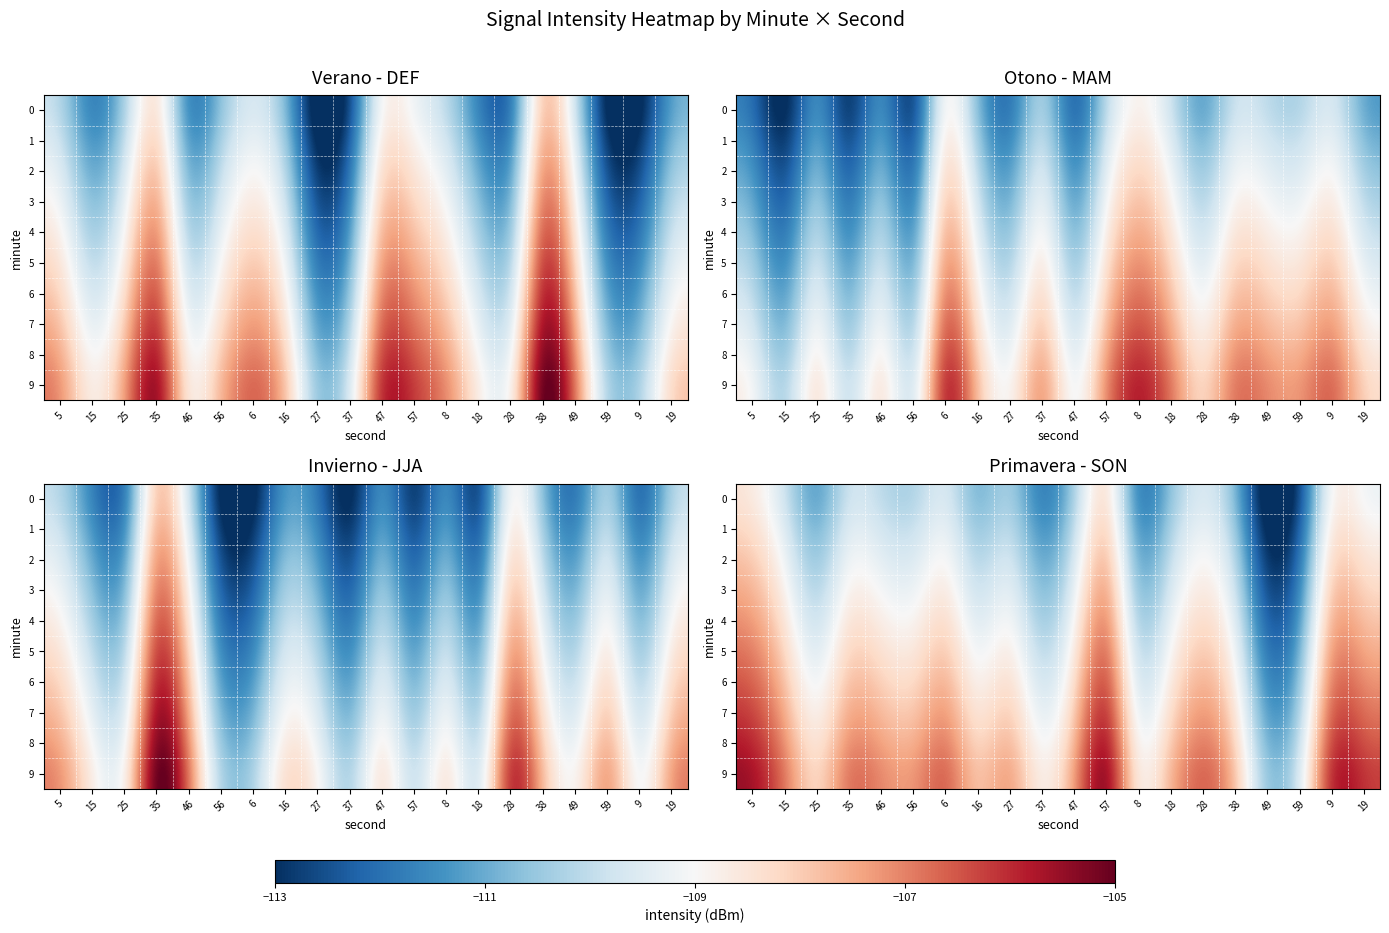

Which has a higher value, 47 or 25?

47